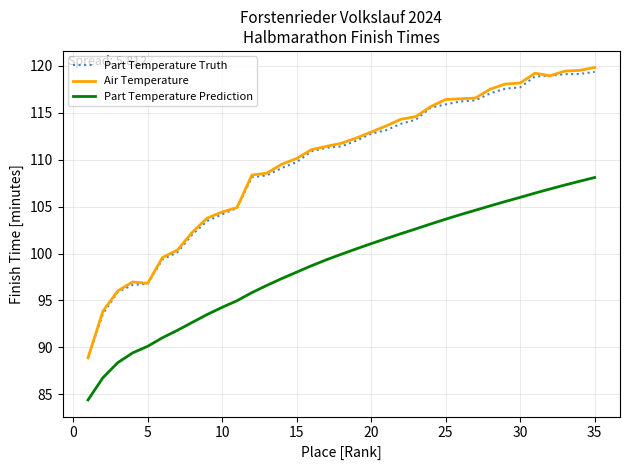

True or false: Part Temperature Truth and Part Temperature Prediction intersect in this chart.

False